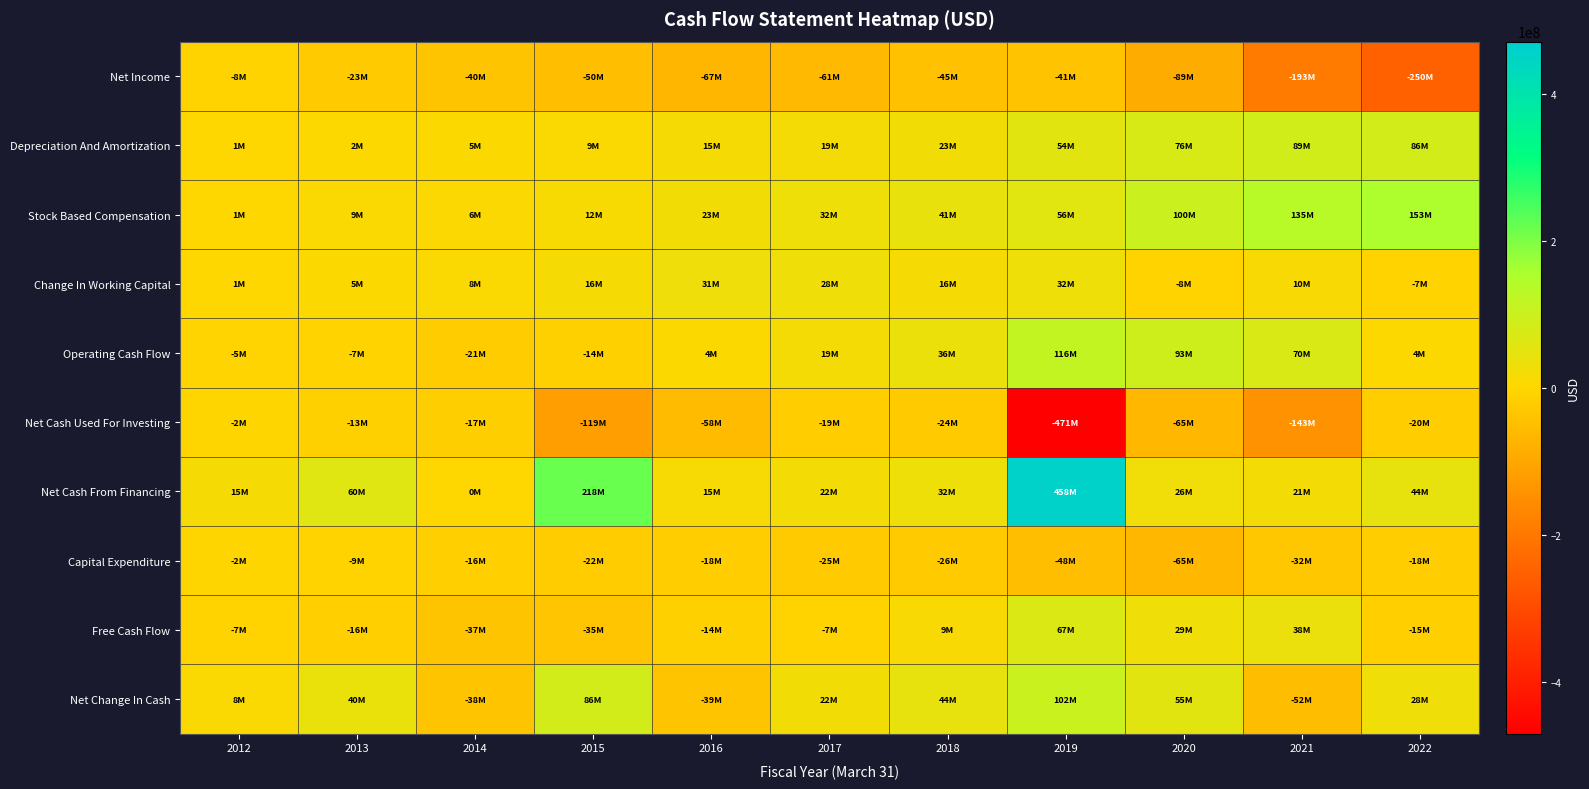

Which series has the largest total across all categories?

Net Cash From Financing